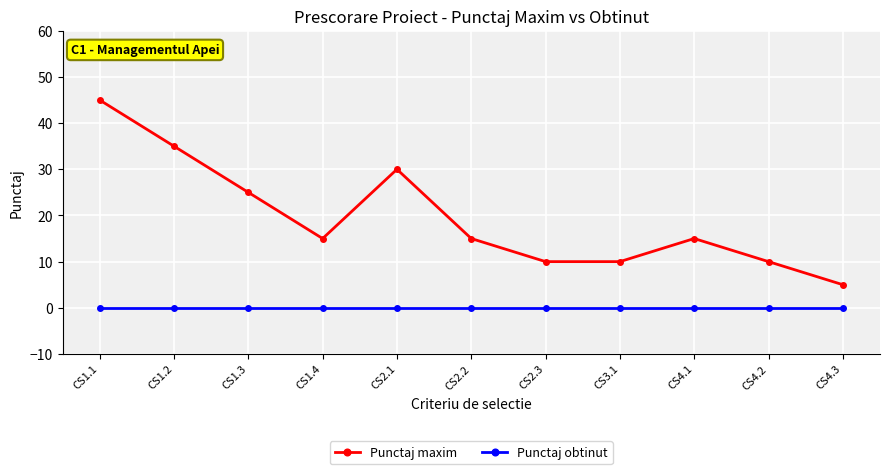

What position from the right is CS1.2?

10